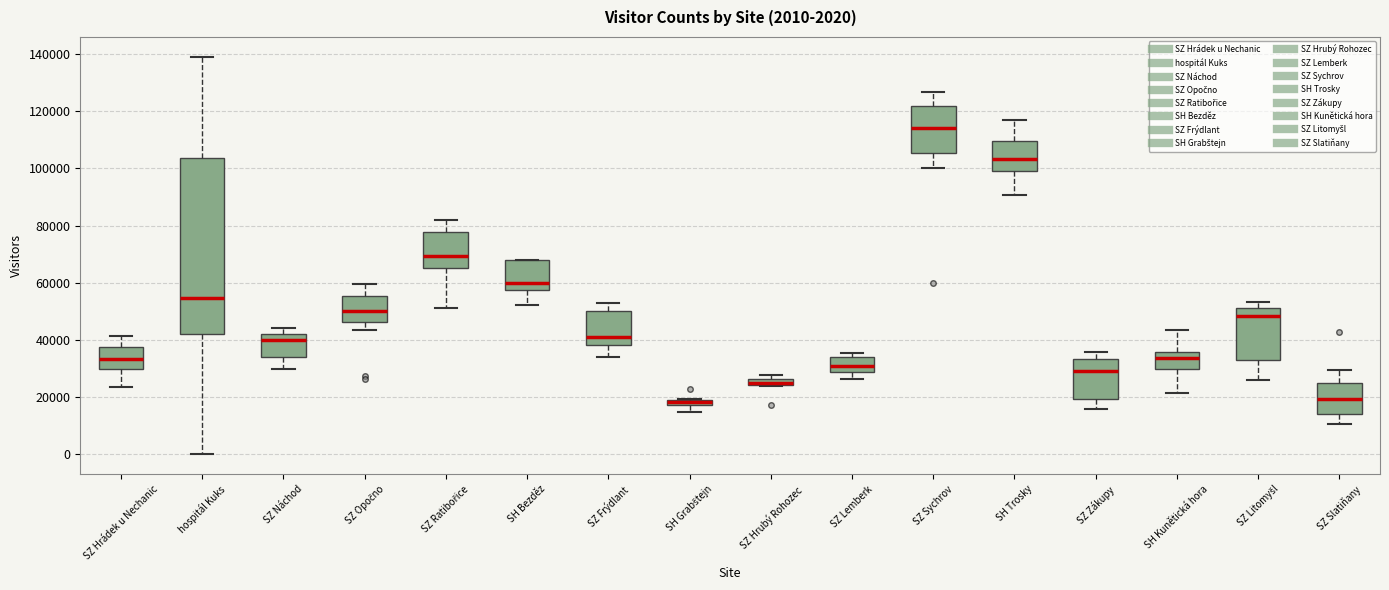

Which box is the tallest, from its lower edge to its upper edge?

hospitál Kuks